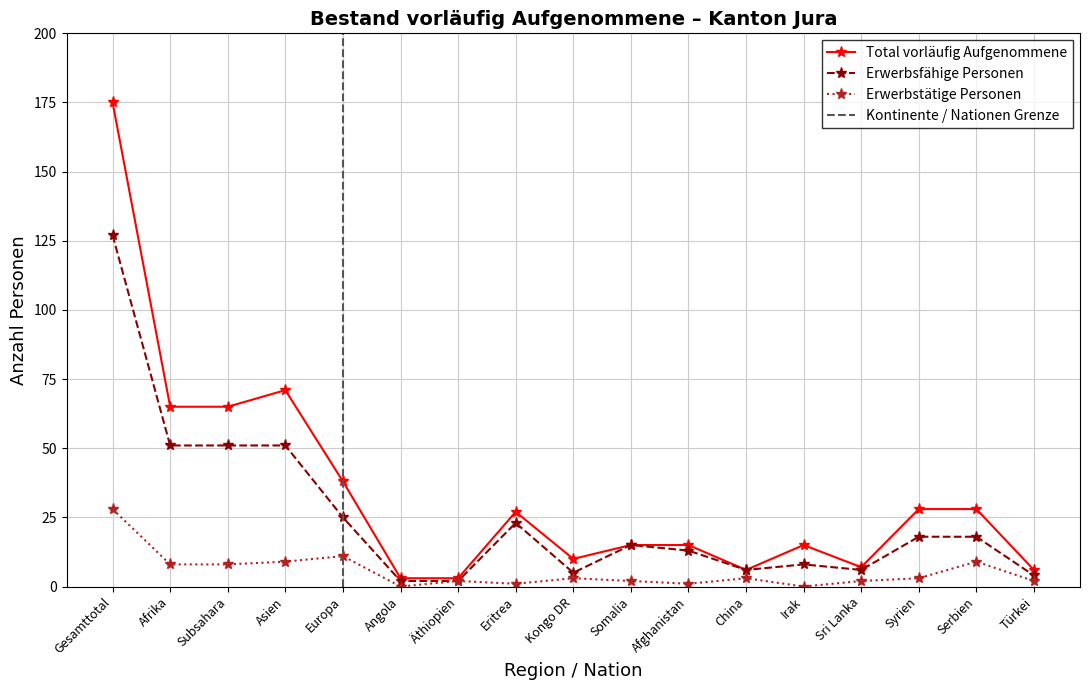

Read the Total vorläufig Aufgenommene value at Asien, to the nearest 5.

70